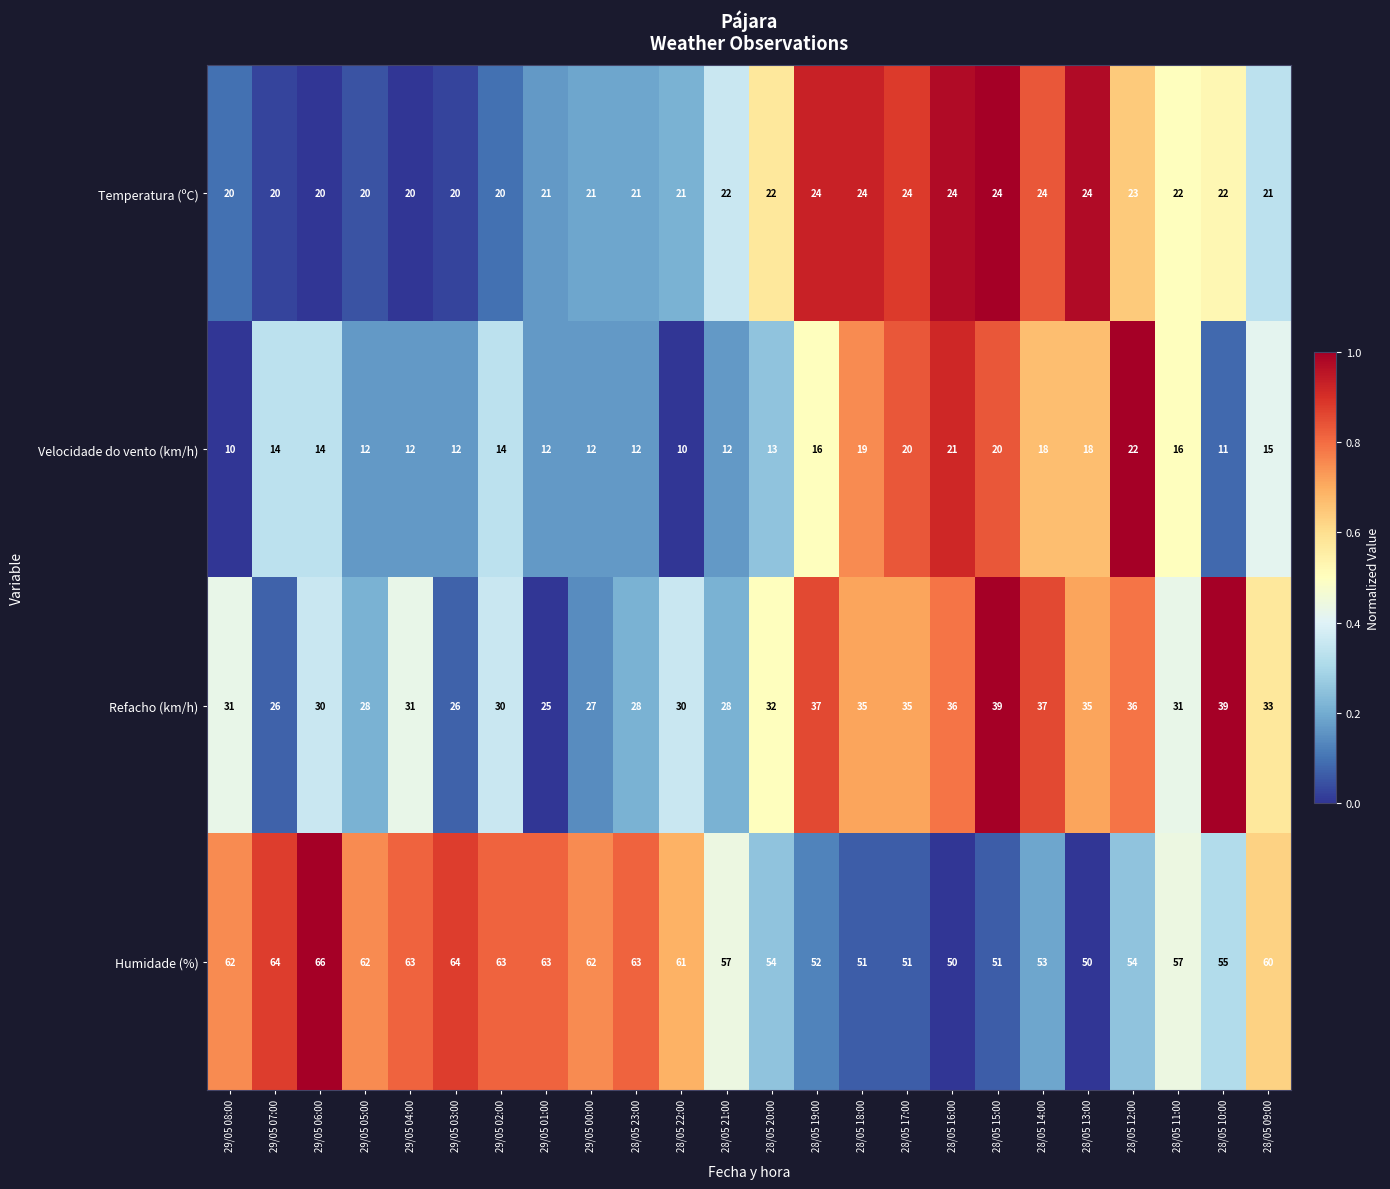

Rank the series at 28/05 11:00 from highest to lowest value.

Humidade (%), Refacho (km/h), Temperatura (ºC), Velocidade do vento (km/h)